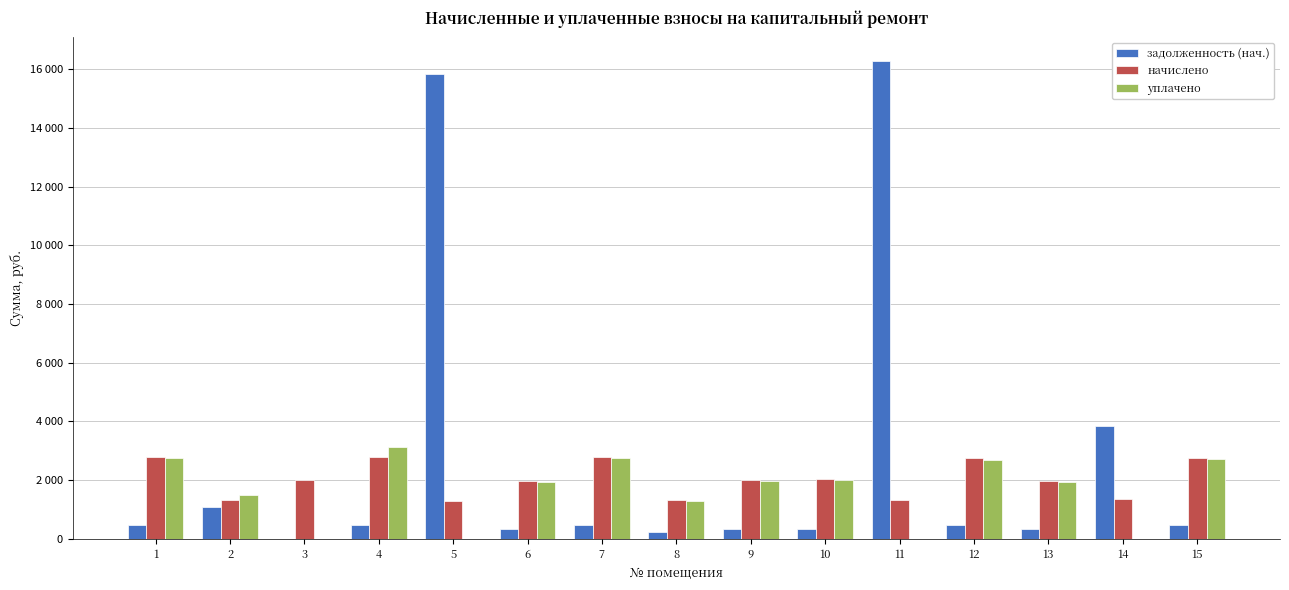

What is the maximum value shown in the chart?

16268.8